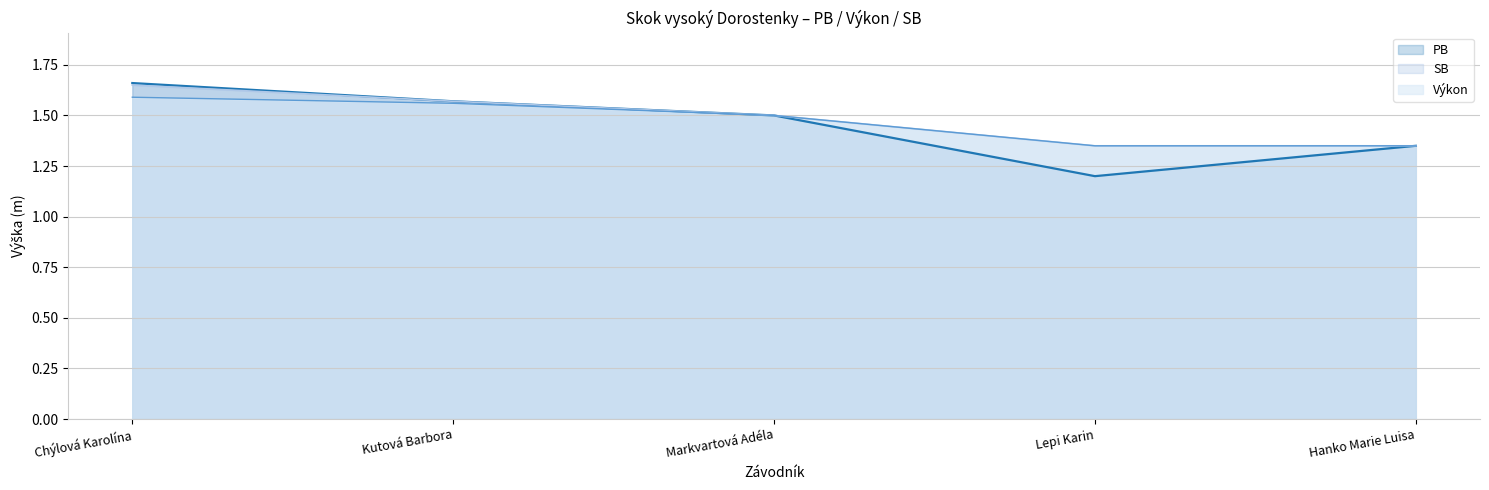

True or false: Výkon and PB cross at least once.

False